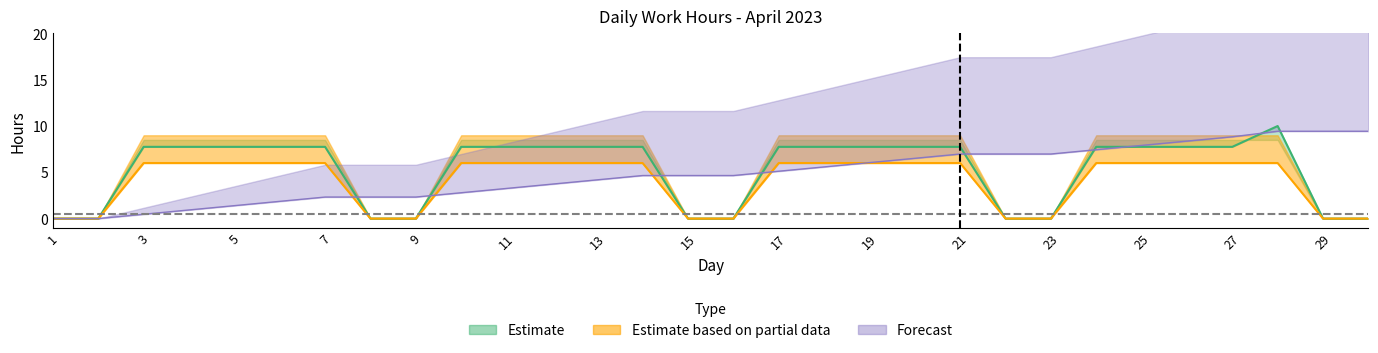

What is the average value of the cumulative_hours series?

4.8